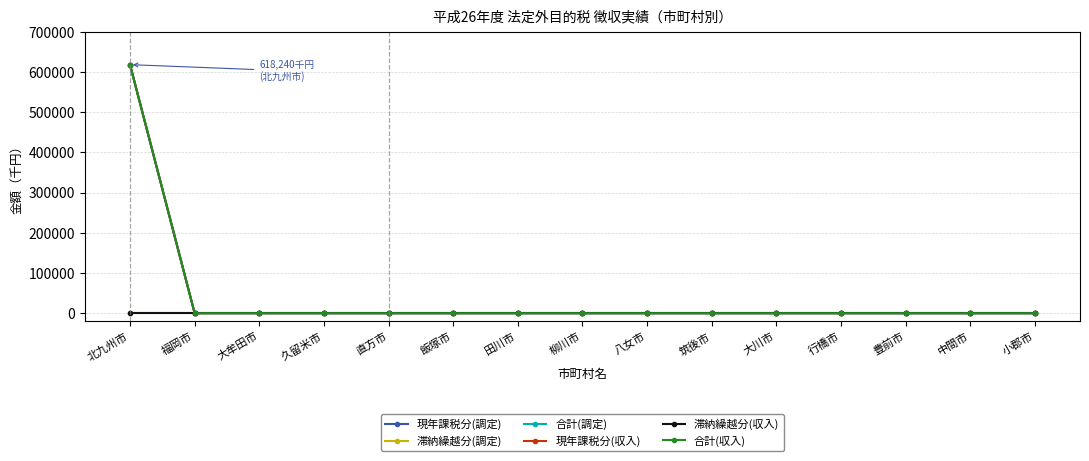

Rank the categories by 滞納繰越分(収入) value from highest to lowest.

北九州市, 福岡市, 大牟田市, 久留米市, 直方市, 飯塚市, 田川市, 柳川市, 八女市, 筑後市, 大川市, 行橋市, 豊前市, 中間市, 小郡市